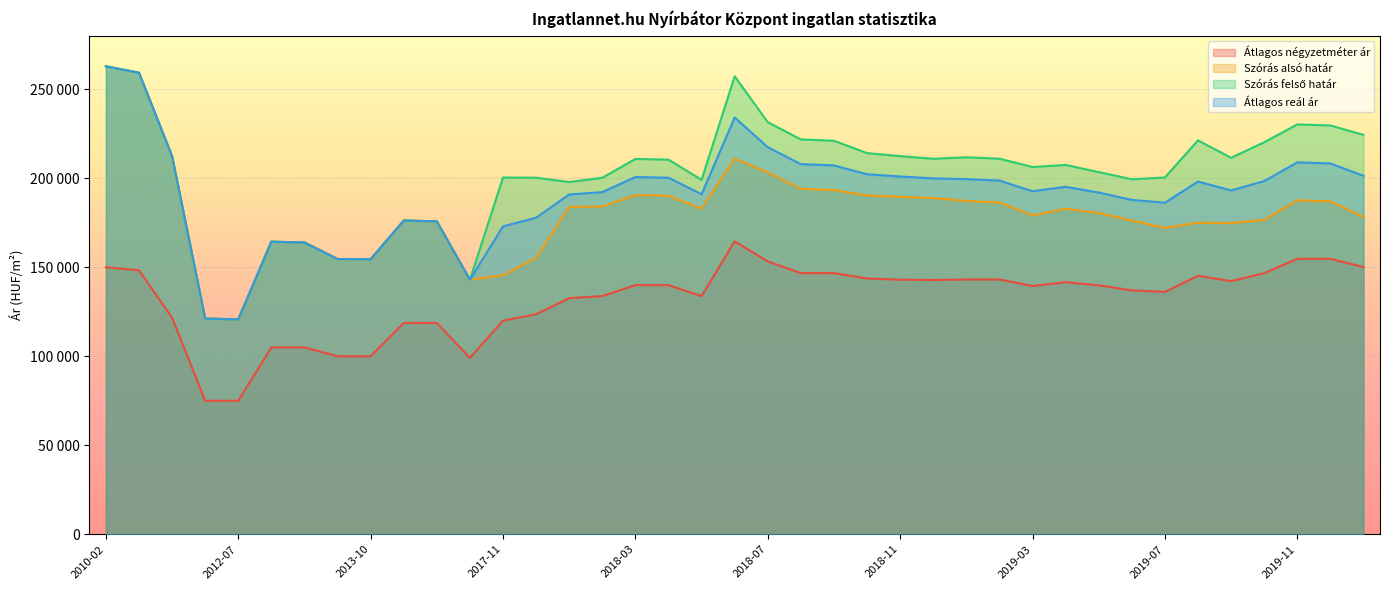

True or false: Átlagos négyzetméter ár and Szórás alsó határ cross at least once.

False